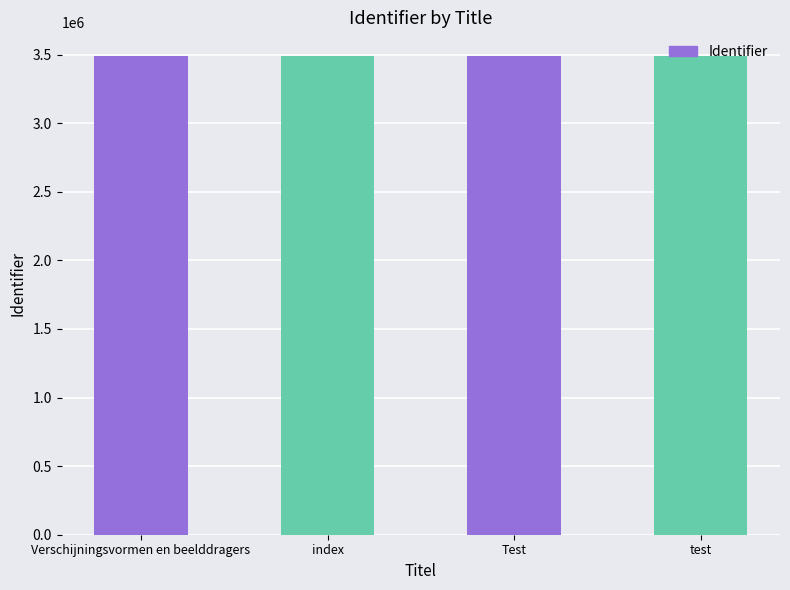

Are the bars grouped side by side (vs. stacked)?

No